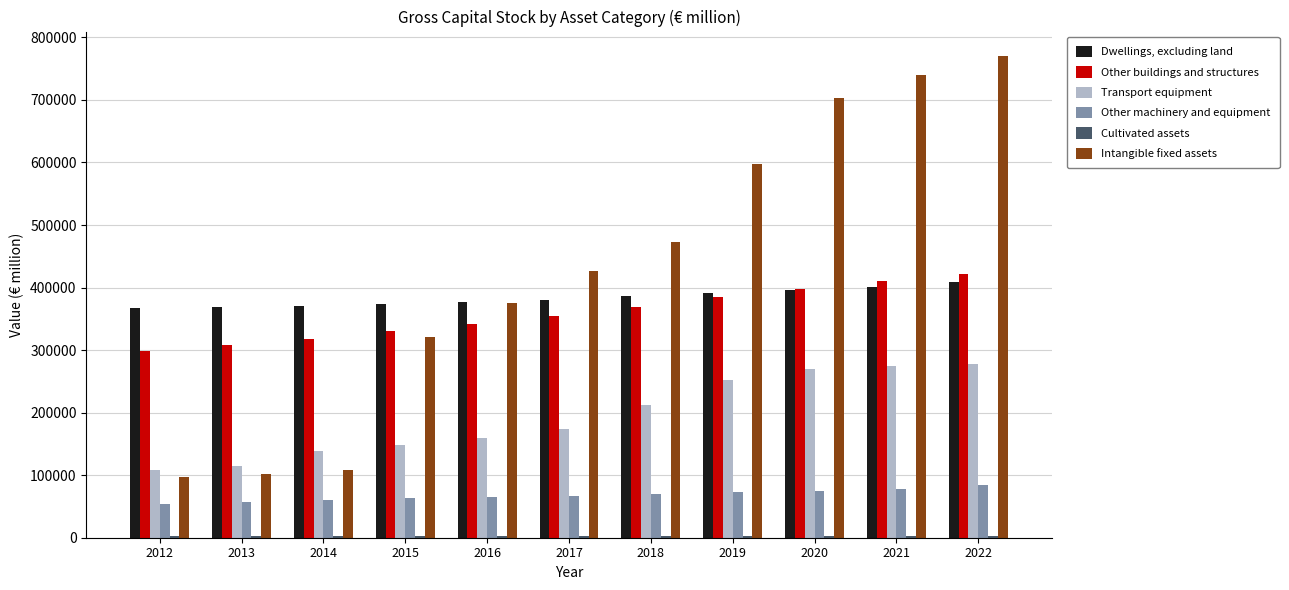

Where does the Other machinery and equipment series first go above 67001?

2017